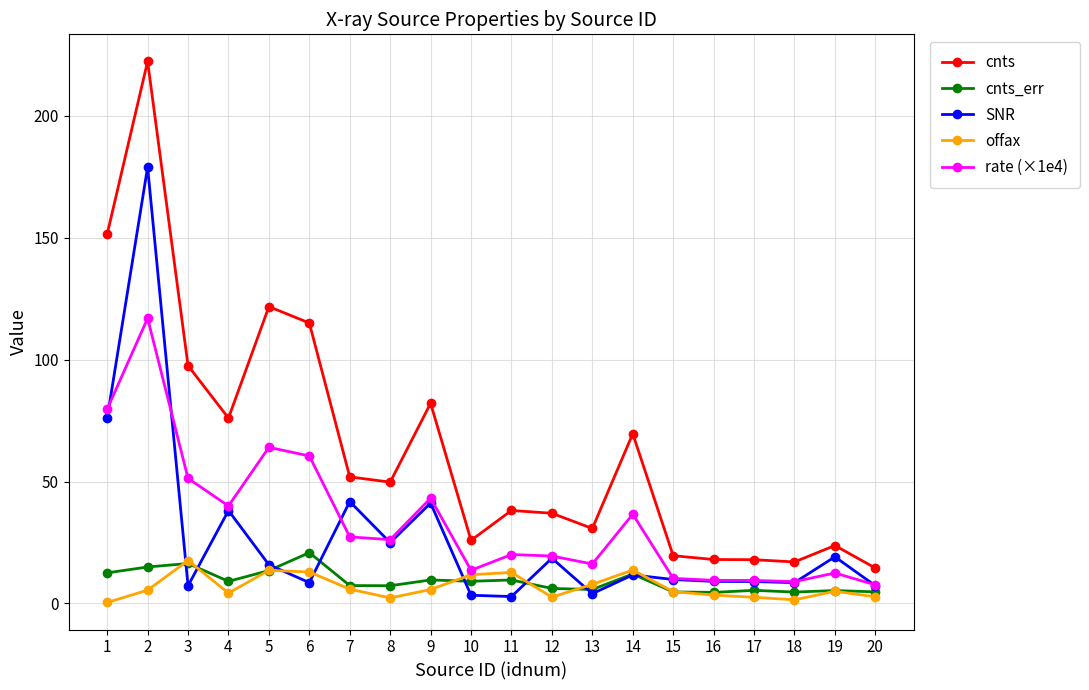

What is the difference between the offax values at 3 and 6?

4.7